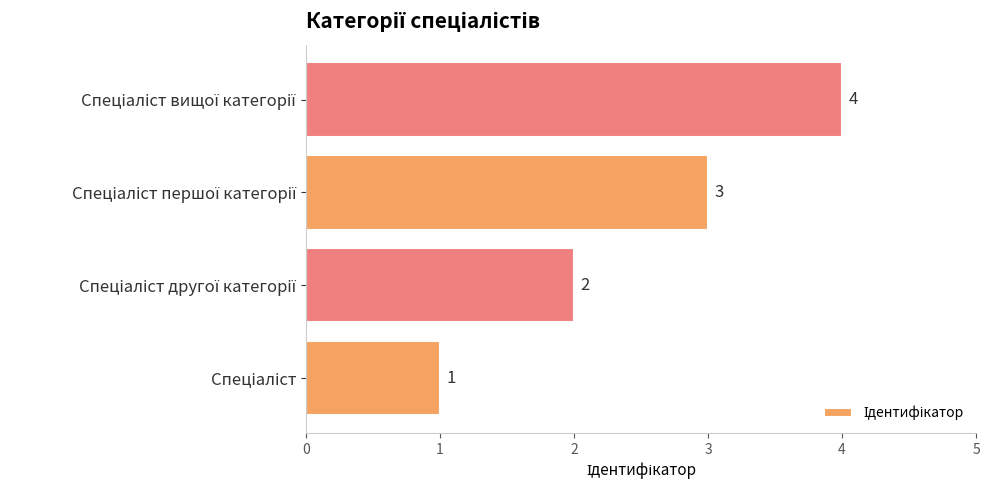

What is the difference between the maximum and minimum values?

3